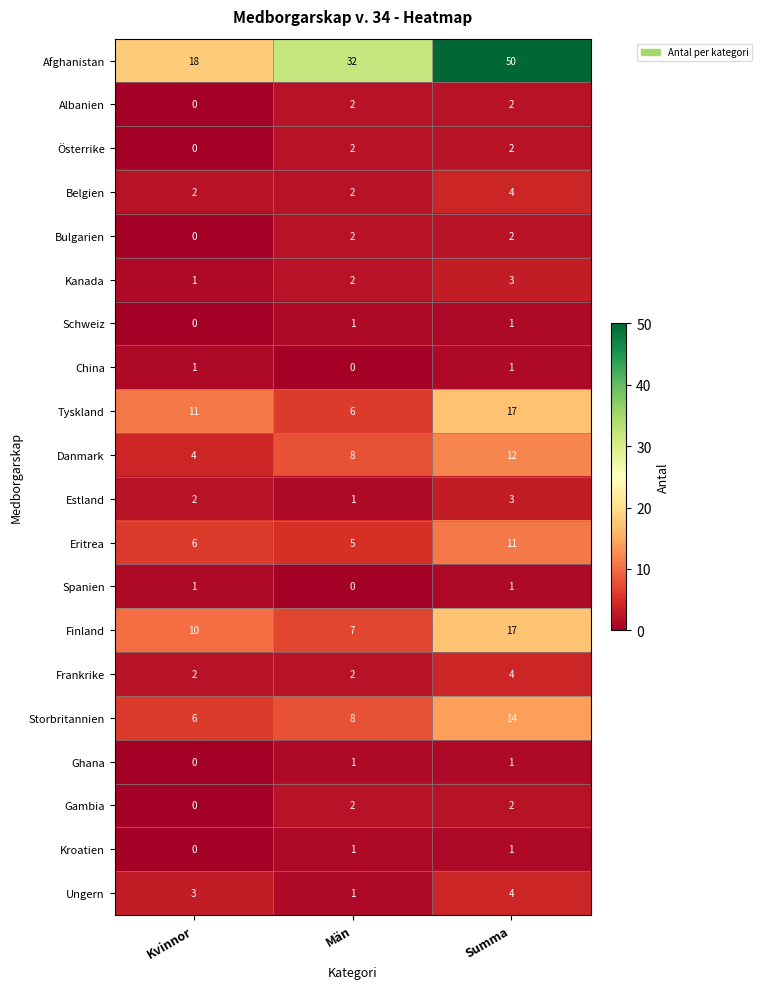

How many values in Spanien are above zero?

2